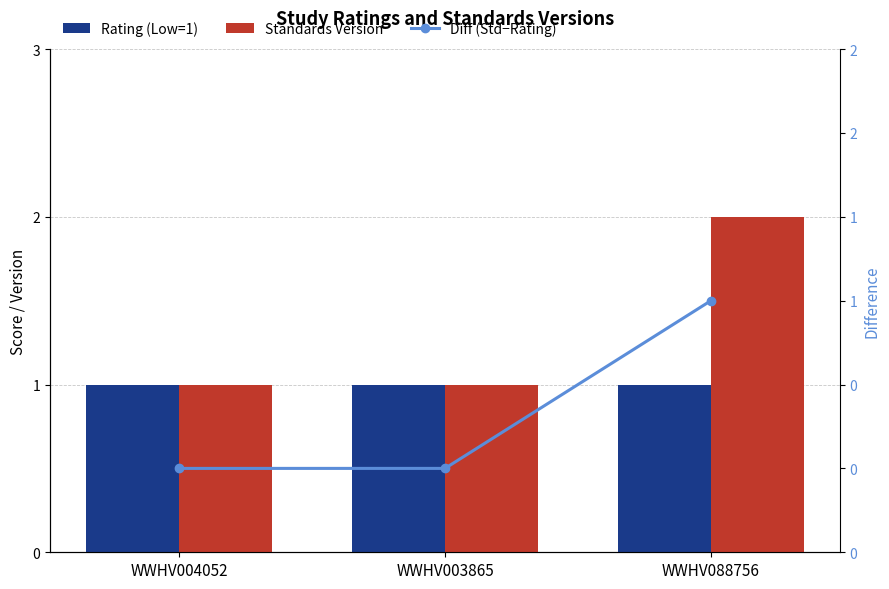

How many categories are shown in the chart?

3